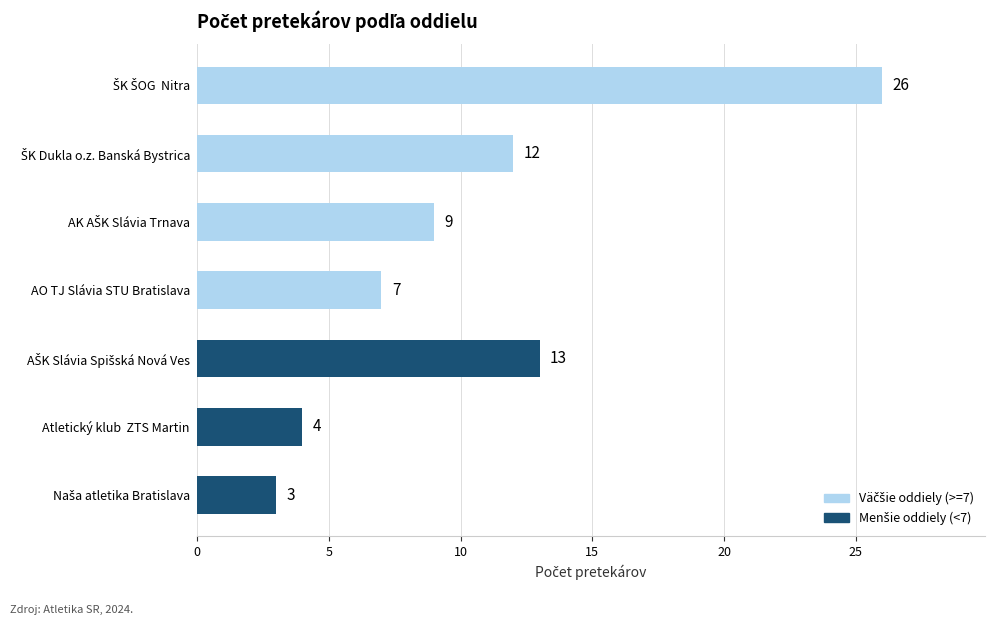

Reading top to bottom, transcribe all the data shown in this chart.

26	12	9	7	13	4	3